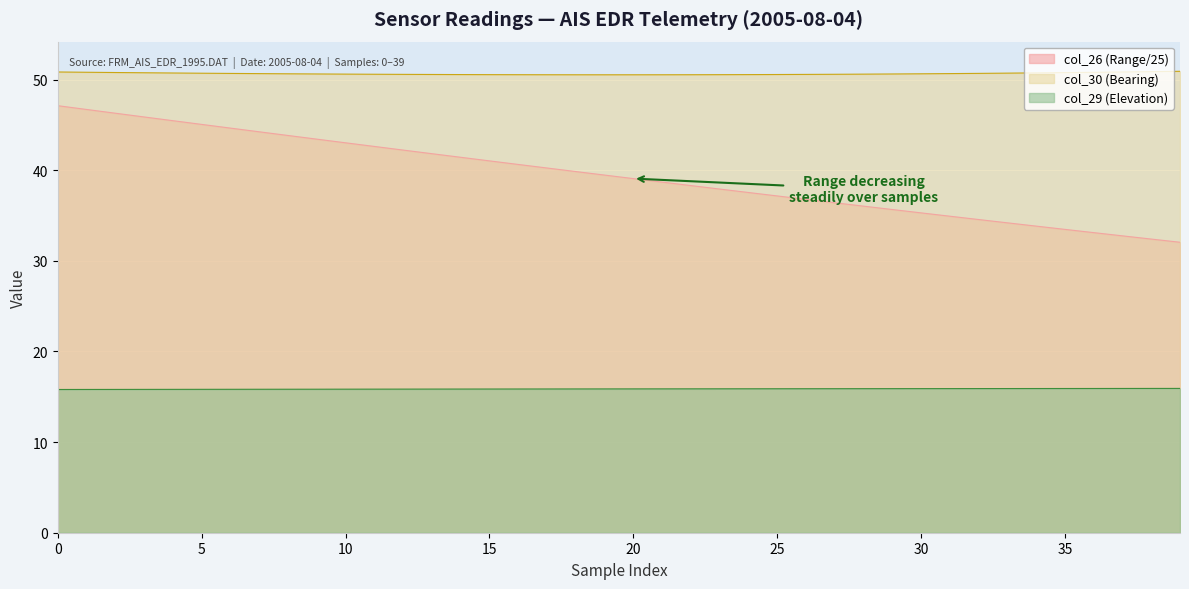

What is the difference between the maximum and minimum values in the col_29 series?

0.1